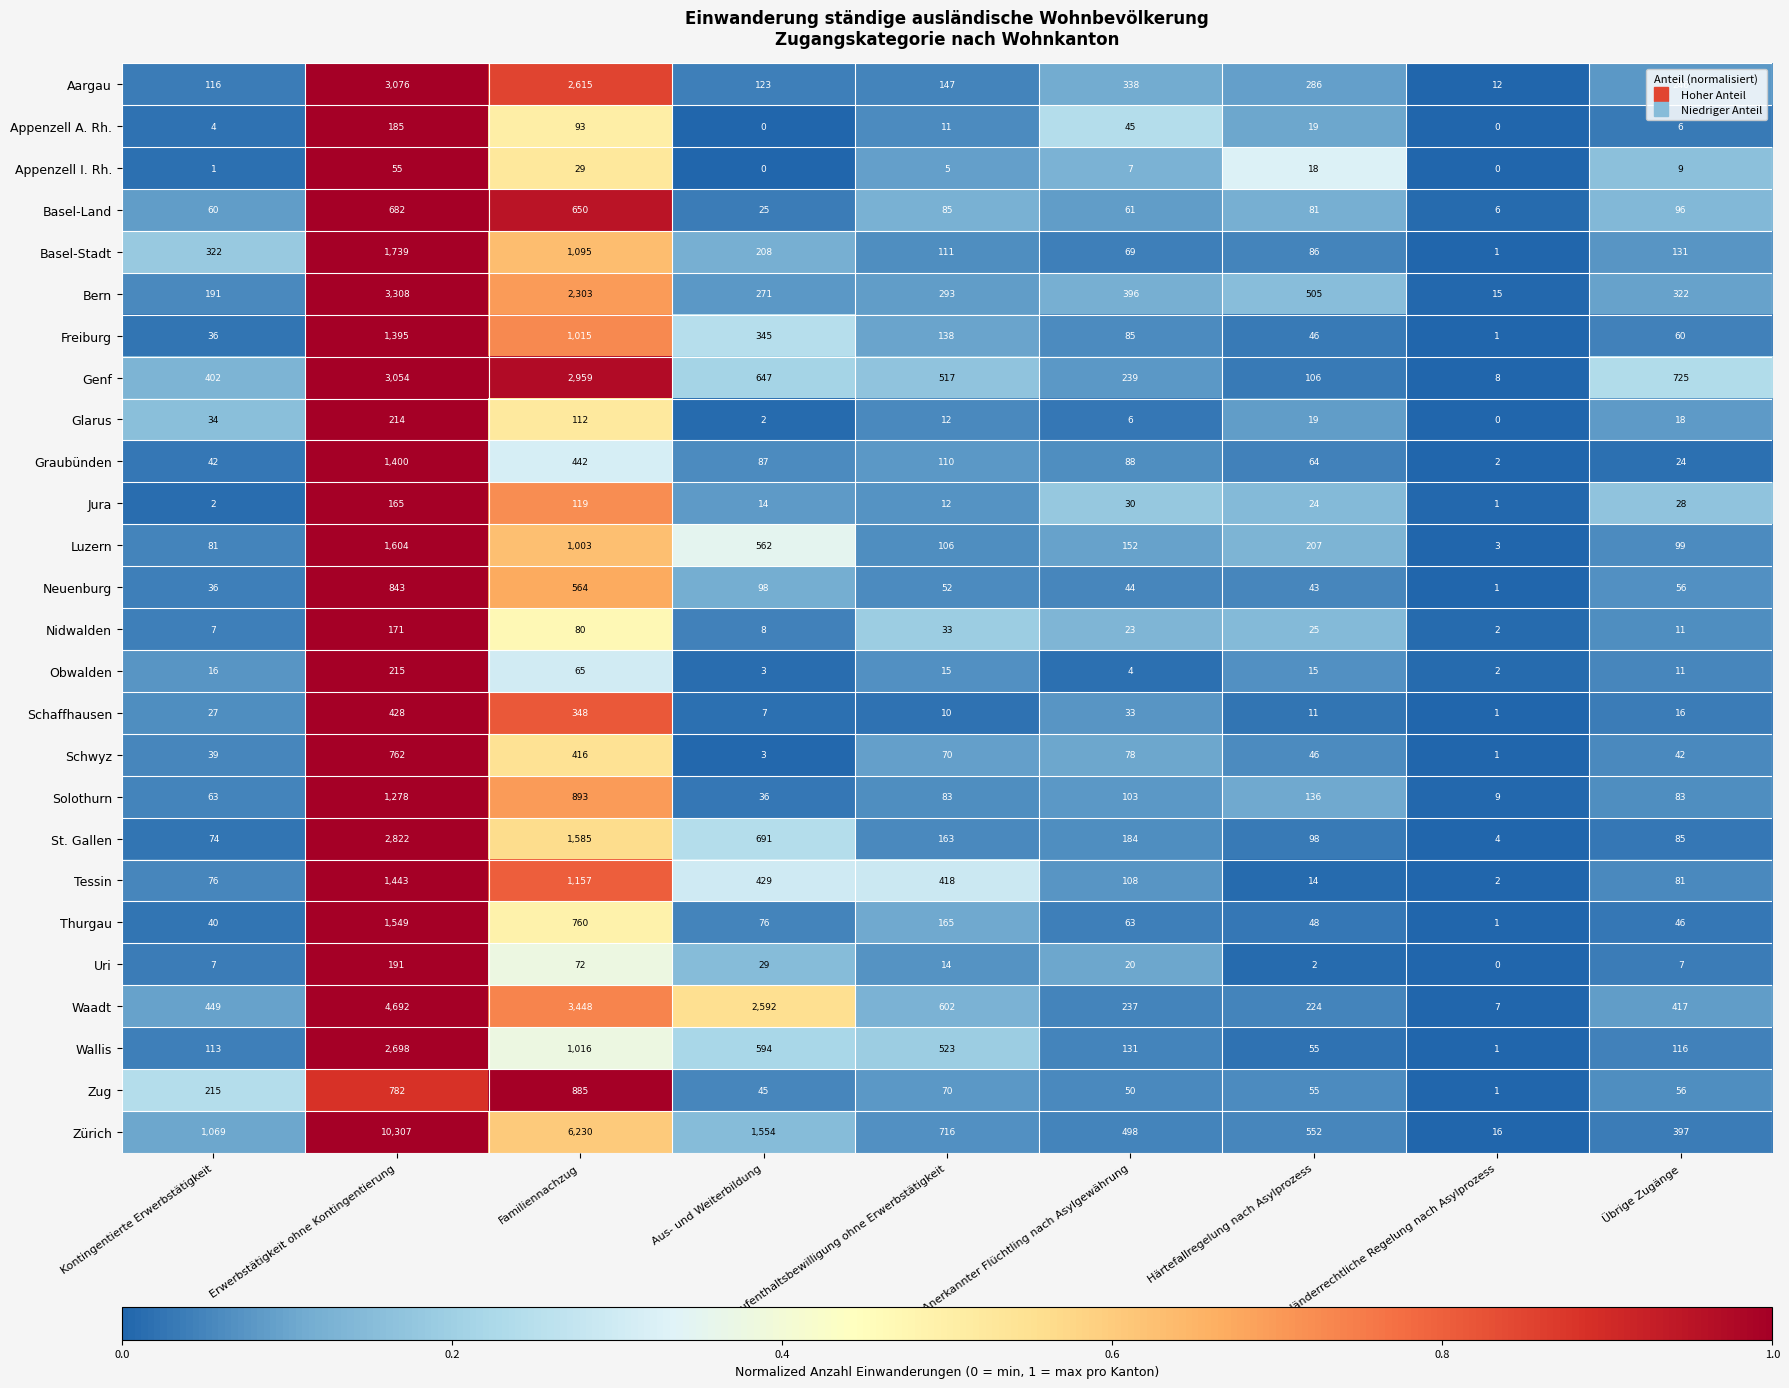

What is the difference between the highest and lowest values at Ausländerrechtliche Regelung nach Asylprozess?

16